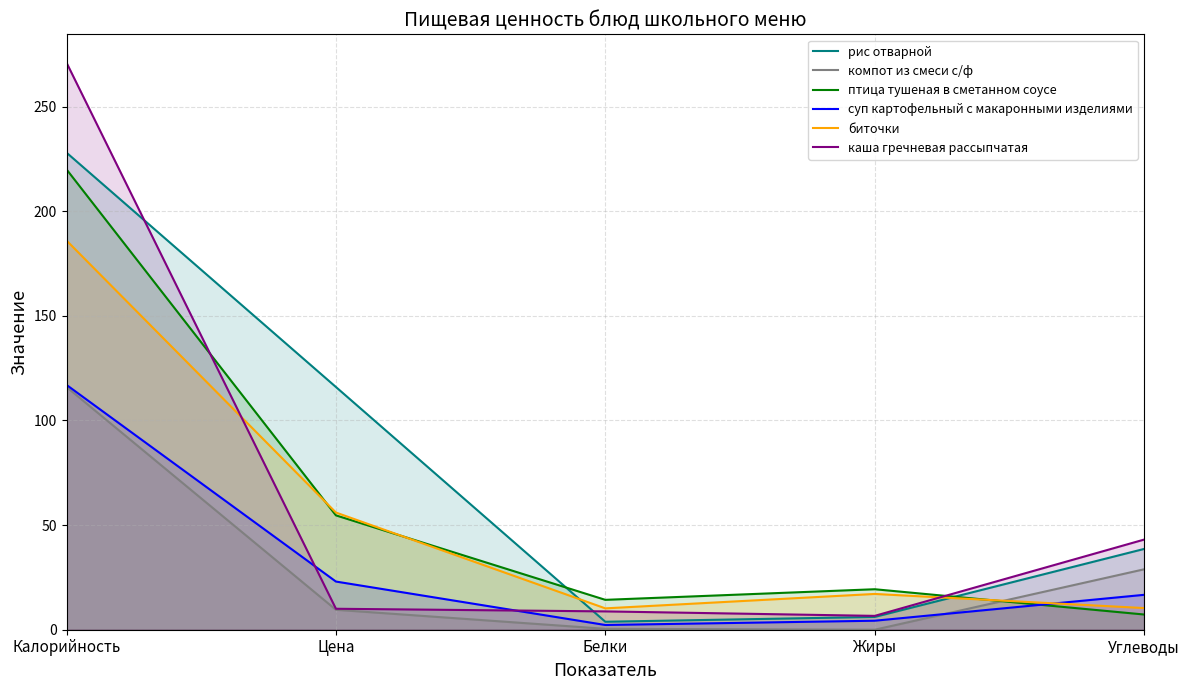

Rank the series by their maximum value, from highest to lowest.

каша гречневая рассыпчатая, рис отварной, птица тушеная в сметанном соусе, биточки, суп картофельный с макаронными изделиями, компот из смеси с/ф